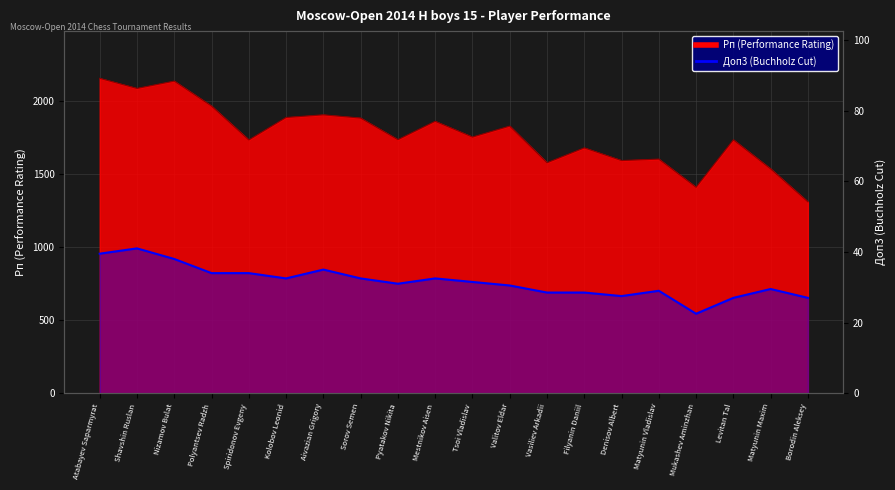

Reading left to right, transcribe all the data shown in this chart.

39.5	41.0	38.0	34.0	34.0	32.5	35.0	32.5	31.0	32.5	31.5	30.5	28.5	28.5	27.5	29.0	22.5	27.0	29.5	27.0